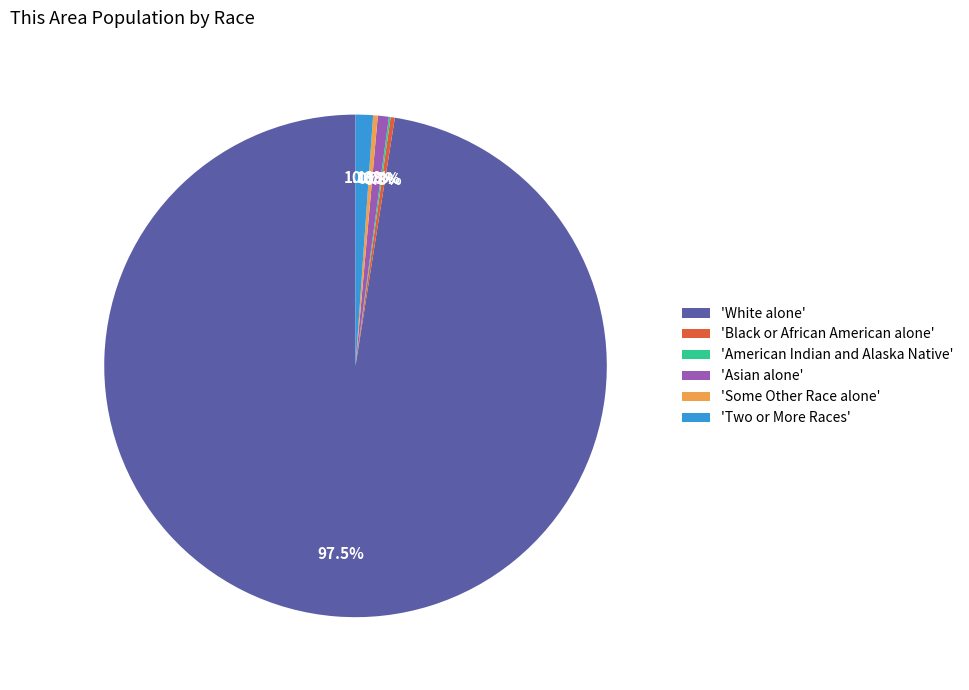

What is the largest slice in the pie chart?

'White alone'